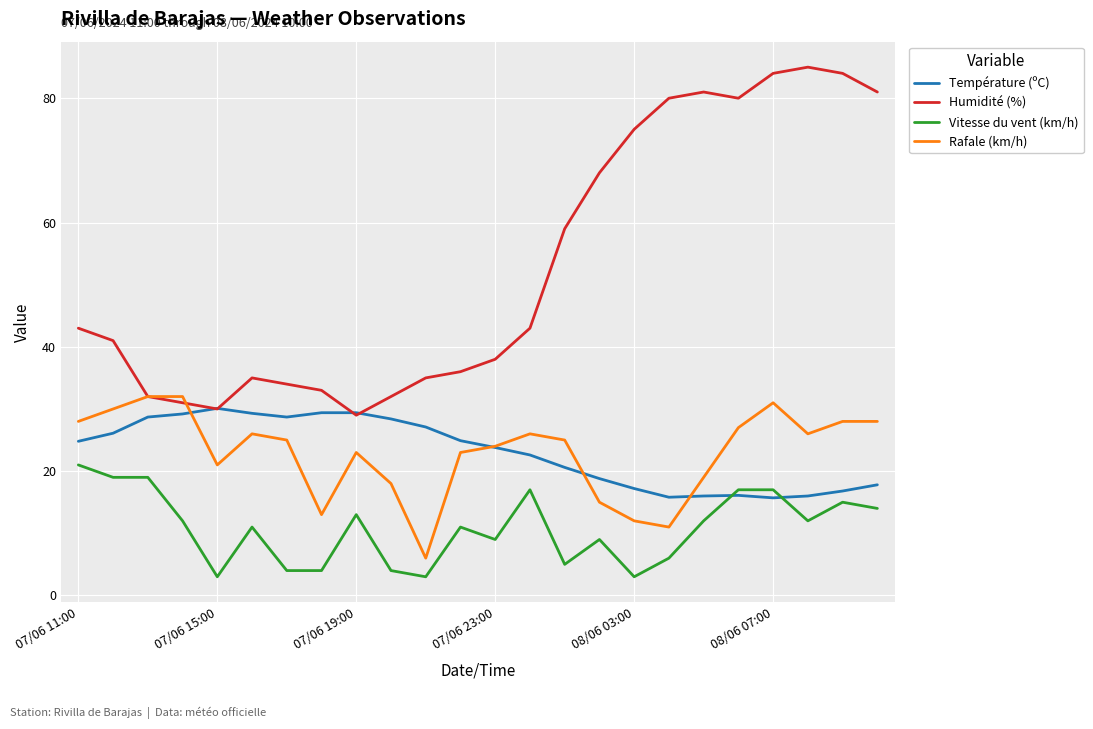

What is the minimum value for Température (ºC)?

15.7